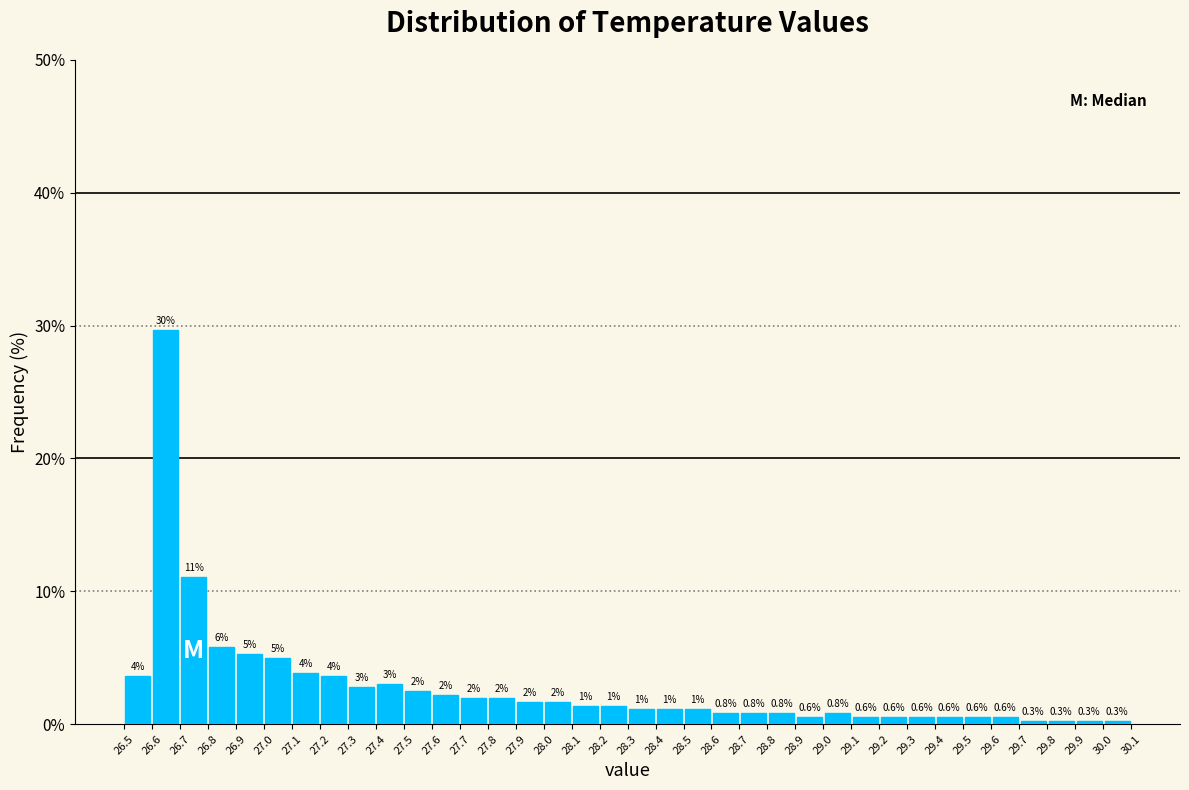

Which range on the x-axis has the tallest bar?

26.6 to 26.7